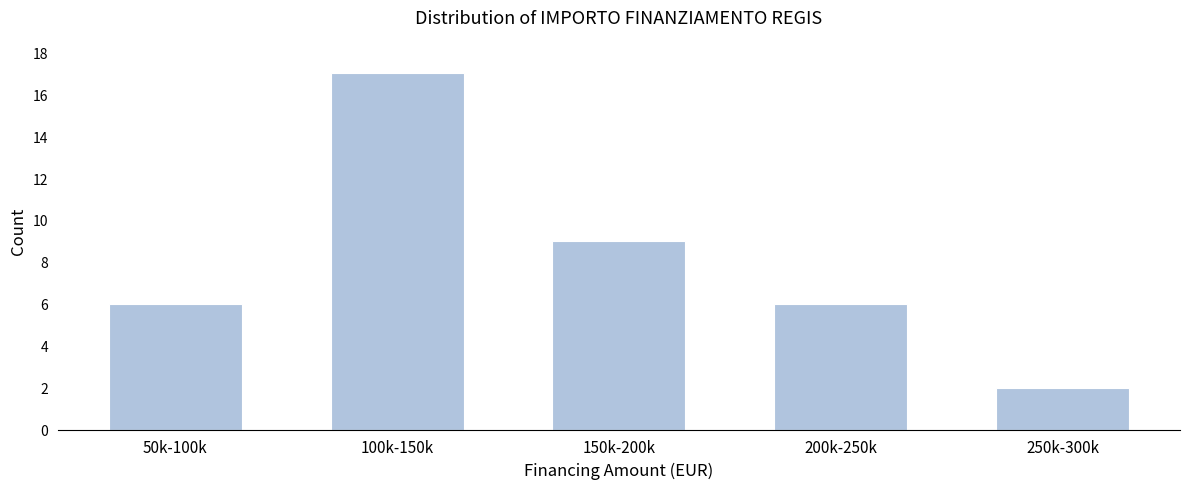

Reading left to right, transcribe all the data shown in this chart.

50k-100k=6	100k-150k=17	150k-200k=9	200k-250k=6	250k-300k=2